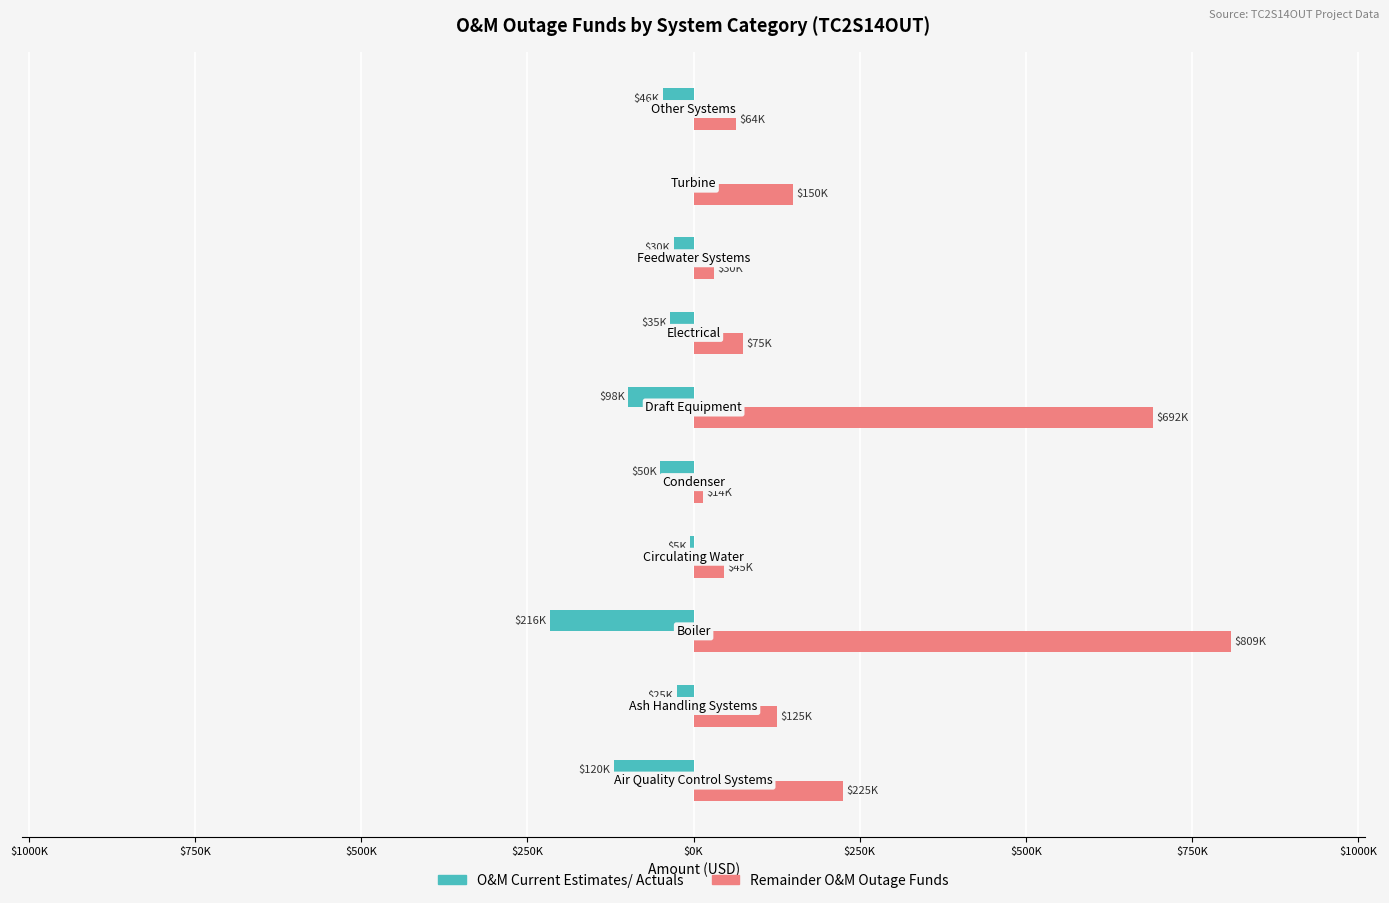

What are all the series names shown in the legend?

O&M Current Estimates/ Actuals, Remainder O&M Outage Funds